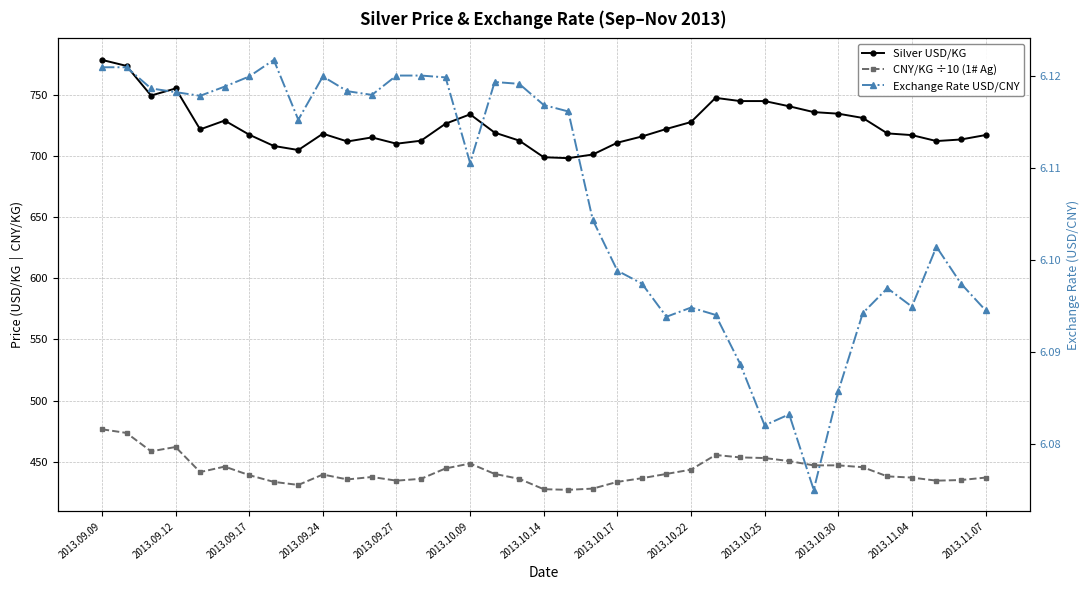

True or false: Silver USD/KG and CNY/KG ÷10 (1# Ag) intersect in this chart.

False